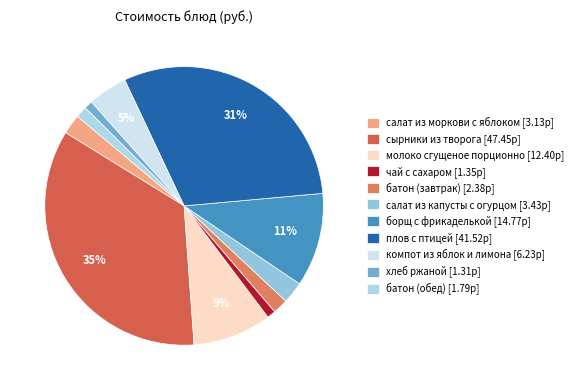

Rank the categories by value from highest to lowest.

сырники из творога, плов с птицей, борщ с фрикаделькой, молоко сгущеное порционно, компот из яблок и лимона, салат из капусты с огурцом, салат из моркови с яблоком, батон (завтрак), батон (обед), чай с сахаром, хлеб ржаной